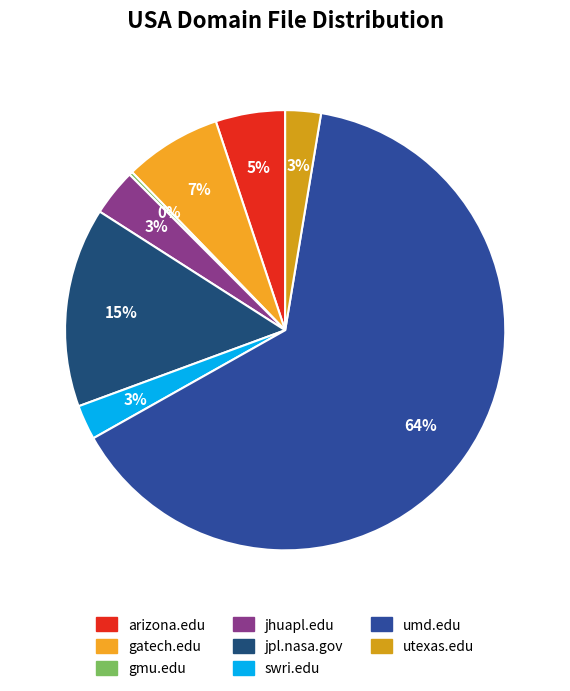

True or false: jhuapl.edu accounts for 3% of the total.

True